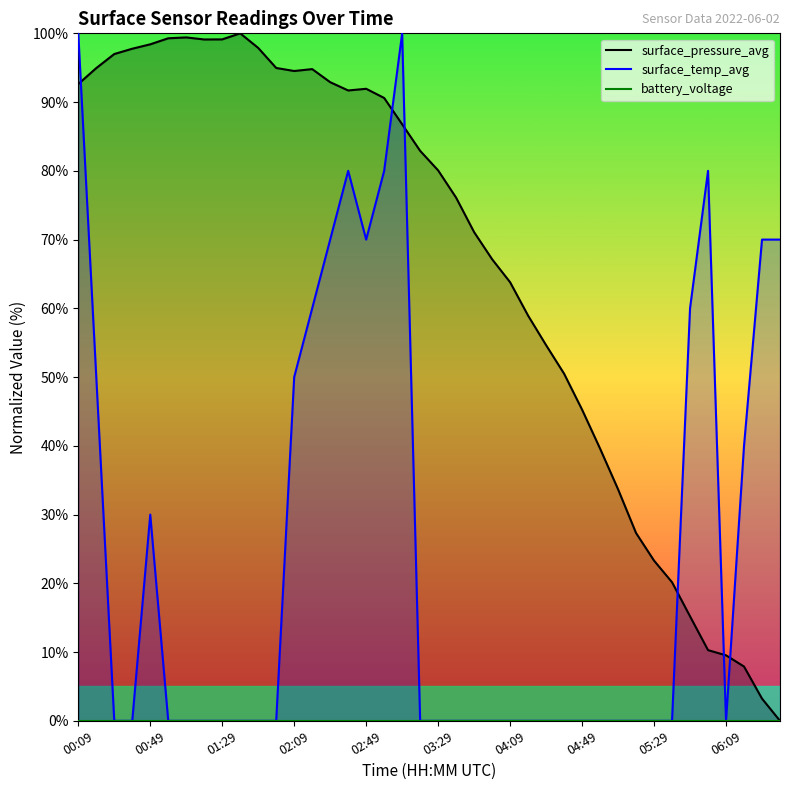

The value of surface_temp_avg at 02:49 is 33.9. True or false?

False